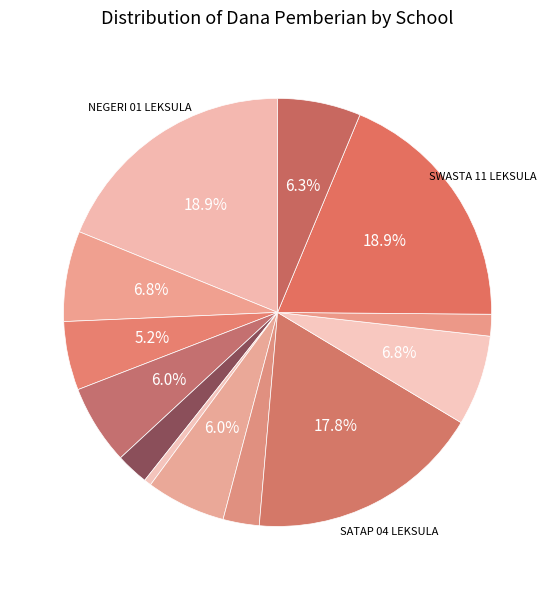

Count the number of slices in the pie.

13